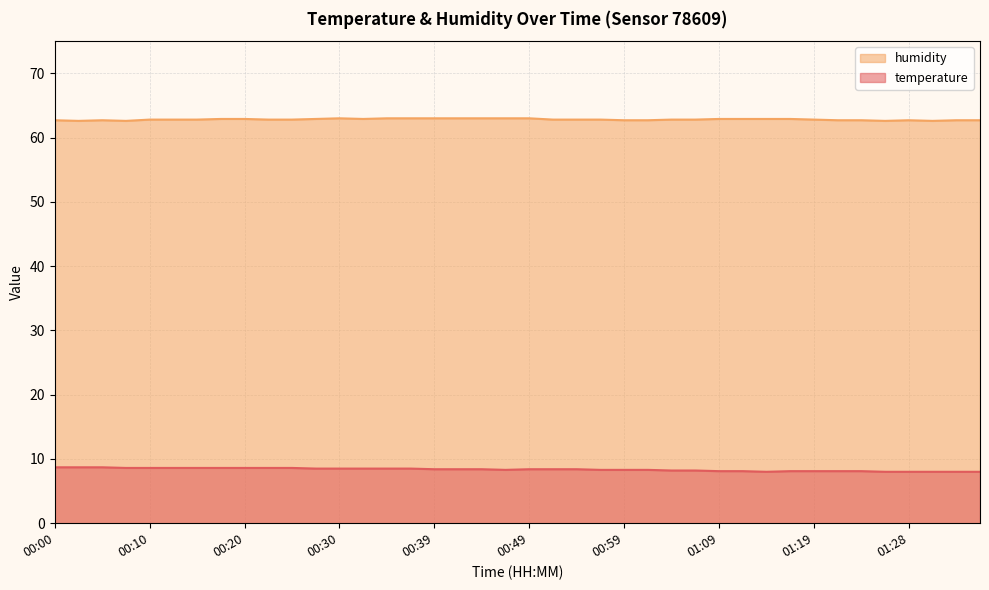

What is the difference between the second highest and second lowest values in the temperature series?

0.7